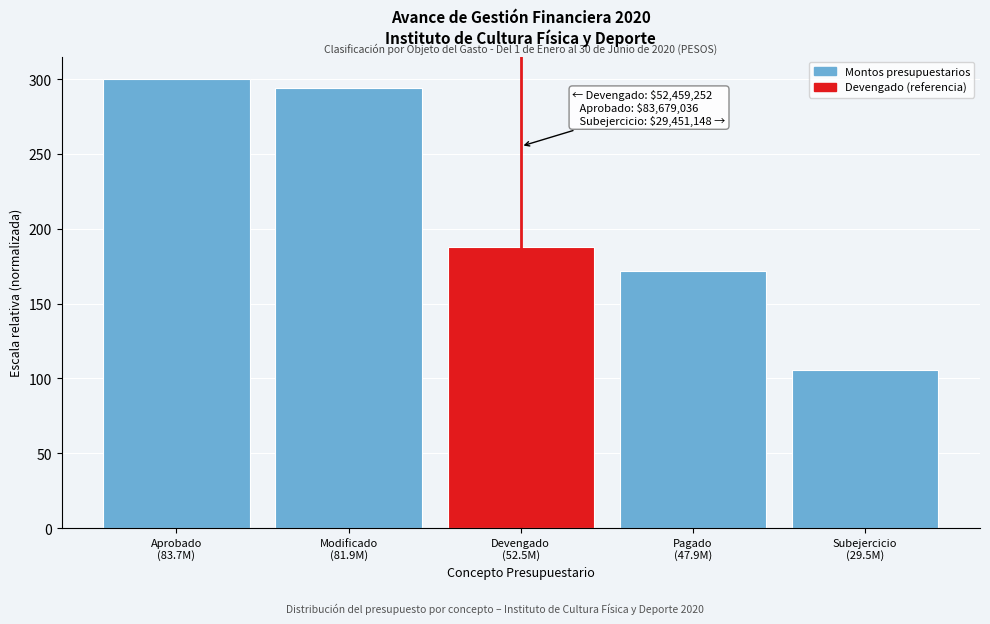

Reading left to right, what are all the values shown in this chart?

300.0	293.7	188.1	171.7	105.6